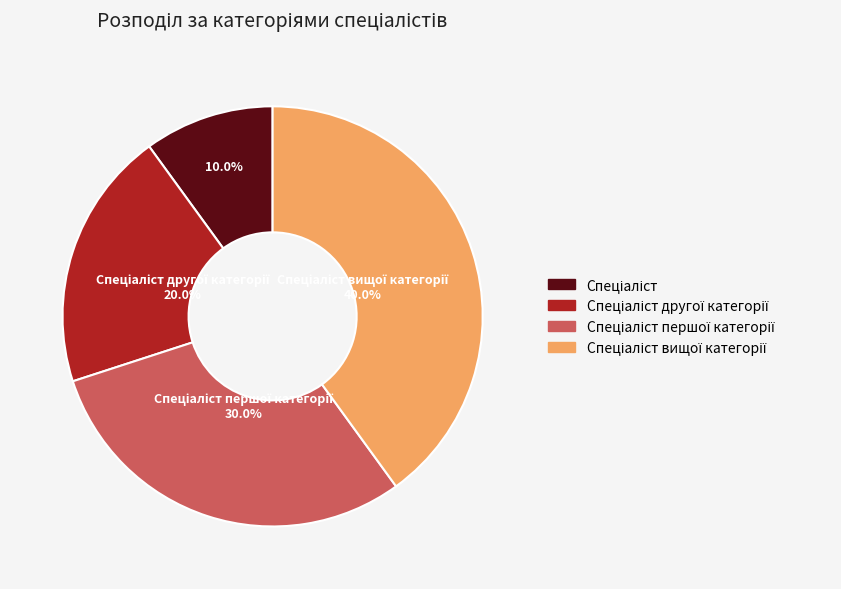

Is there a majority slice in this chart?

No